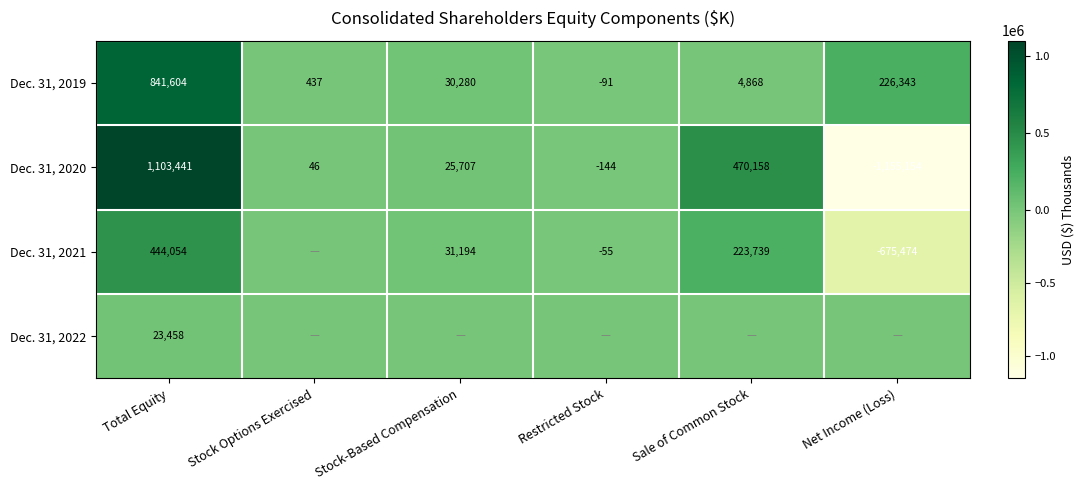

True or false: Dec. 31, 2020 has a value of -1155154 at Net Income (Loss).

True